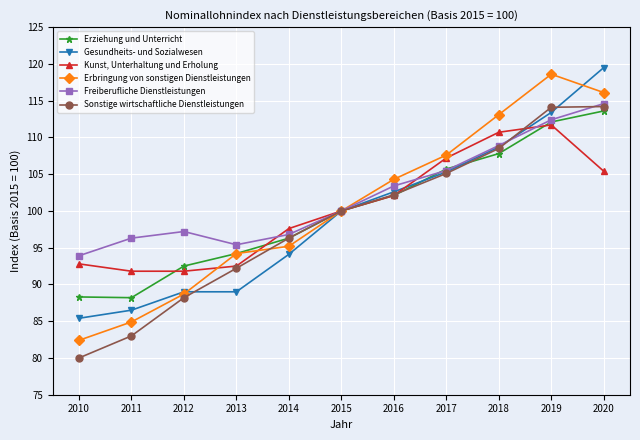

What is the lowest value of the Sonstige wirtschaftliche Dienstleistungen series?

80.0